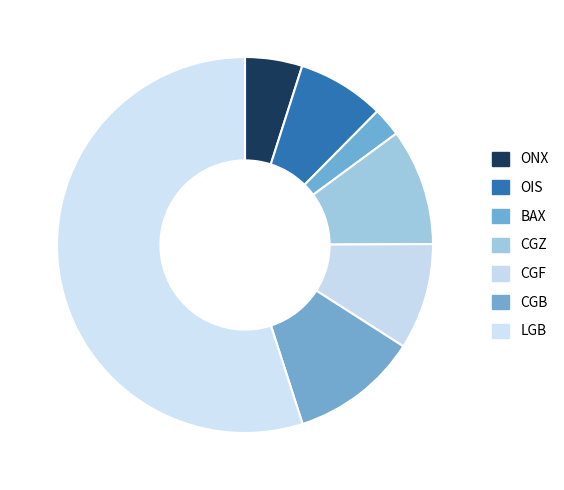

The ONX slice represents 5% of the pie. True or false?

True